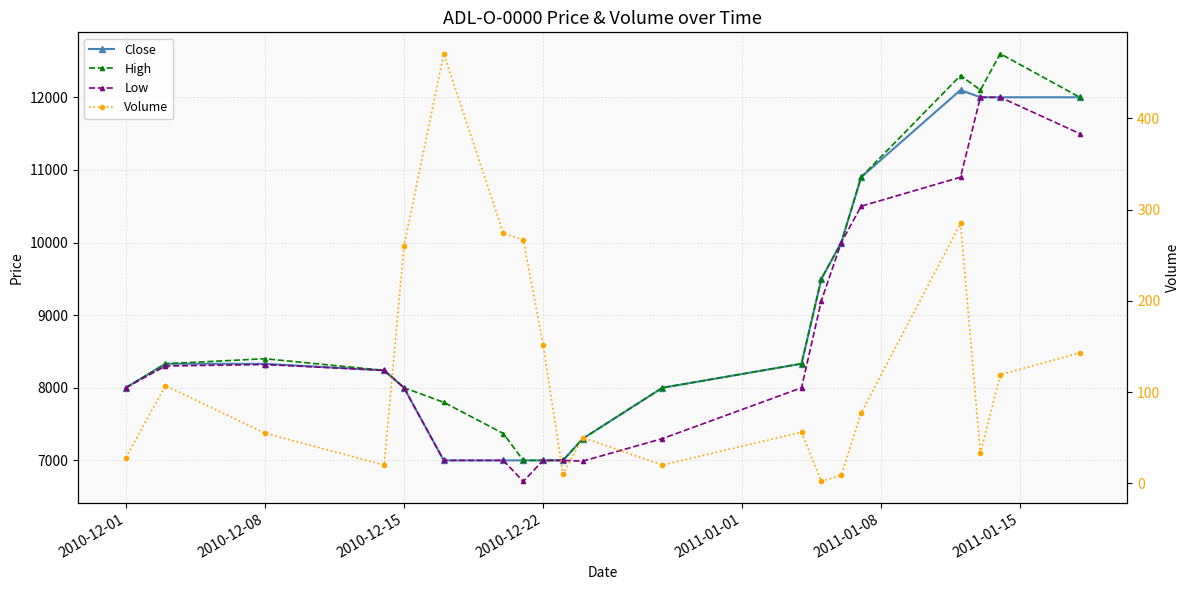

How many interior local valleys does the High series have?

1